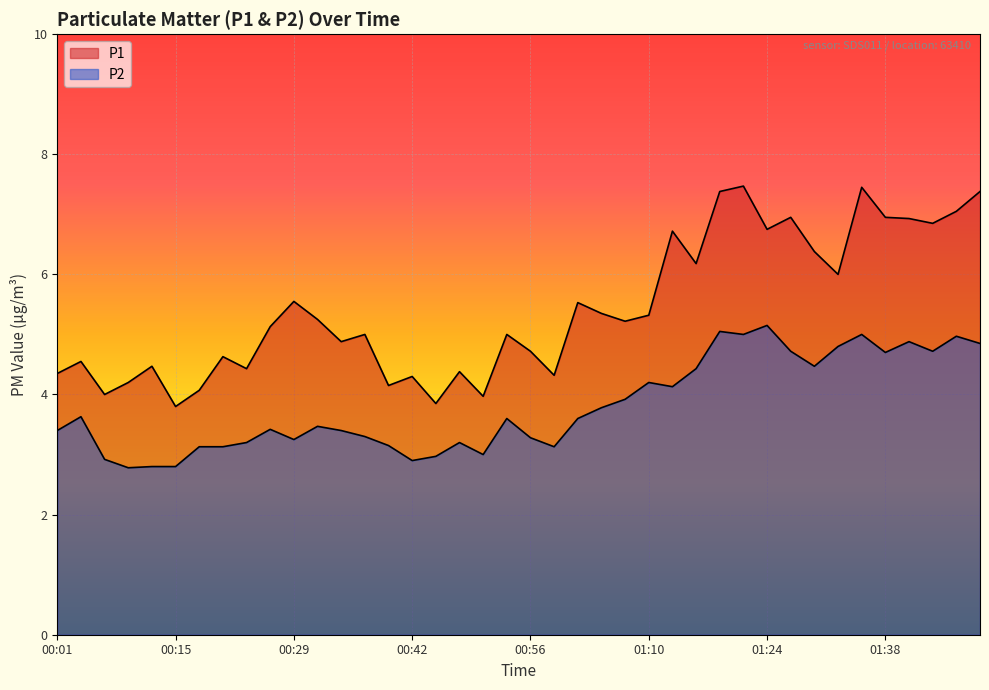

The value of P2 at 00:07 is 1.0. True or false?

False